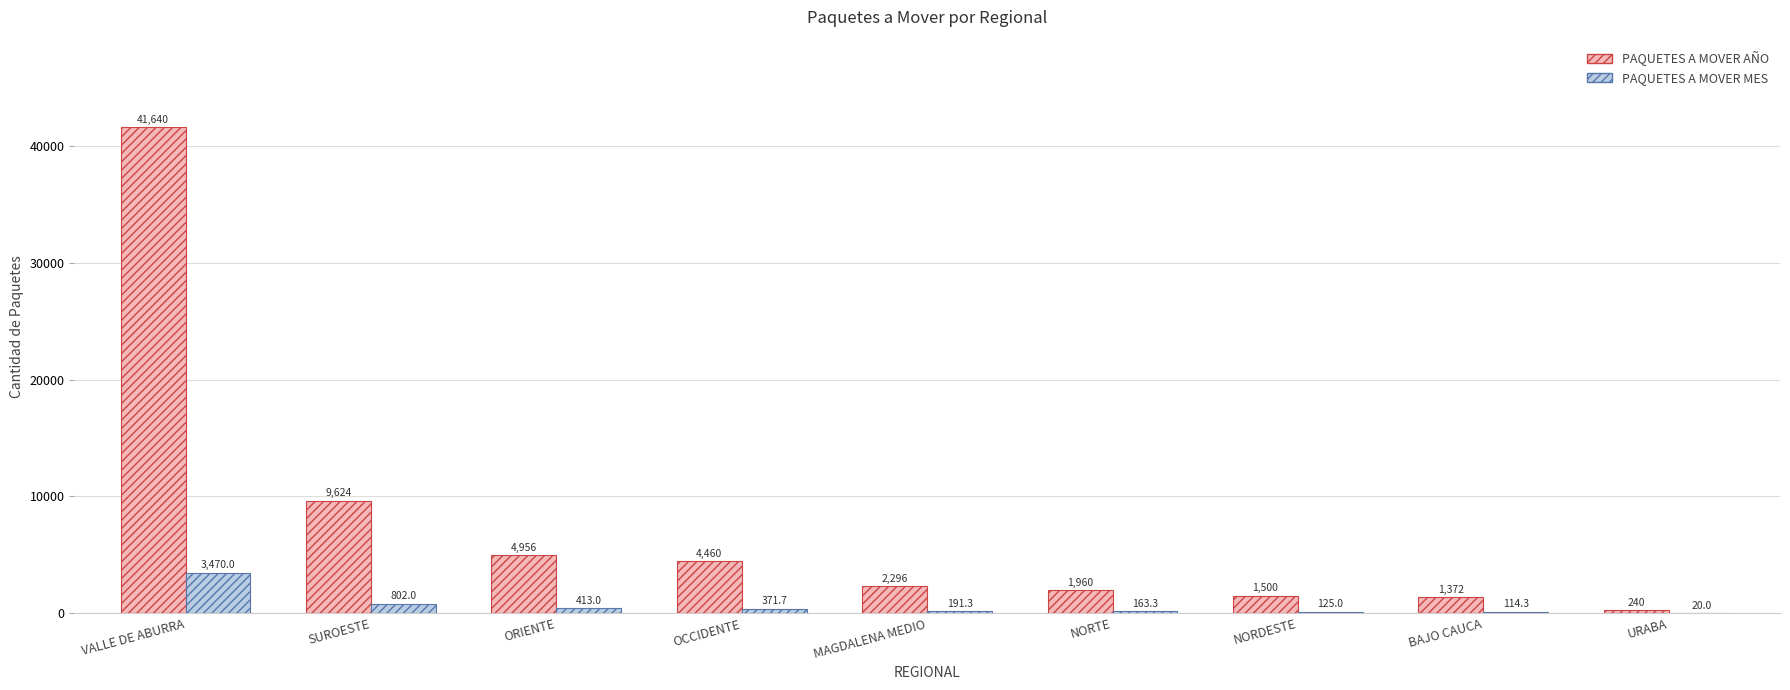

Does the chart contain stacked bars?

No